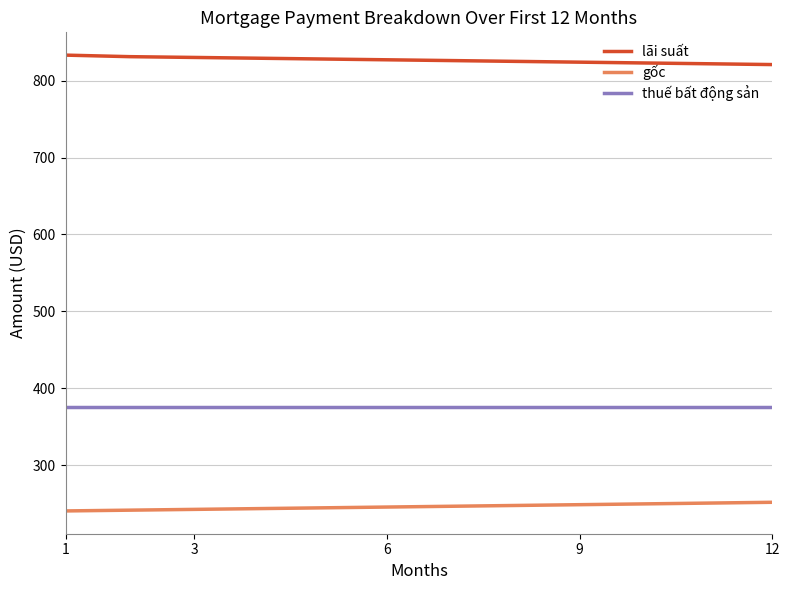

What is the highest value of the thuế bất động sản series?

375.0